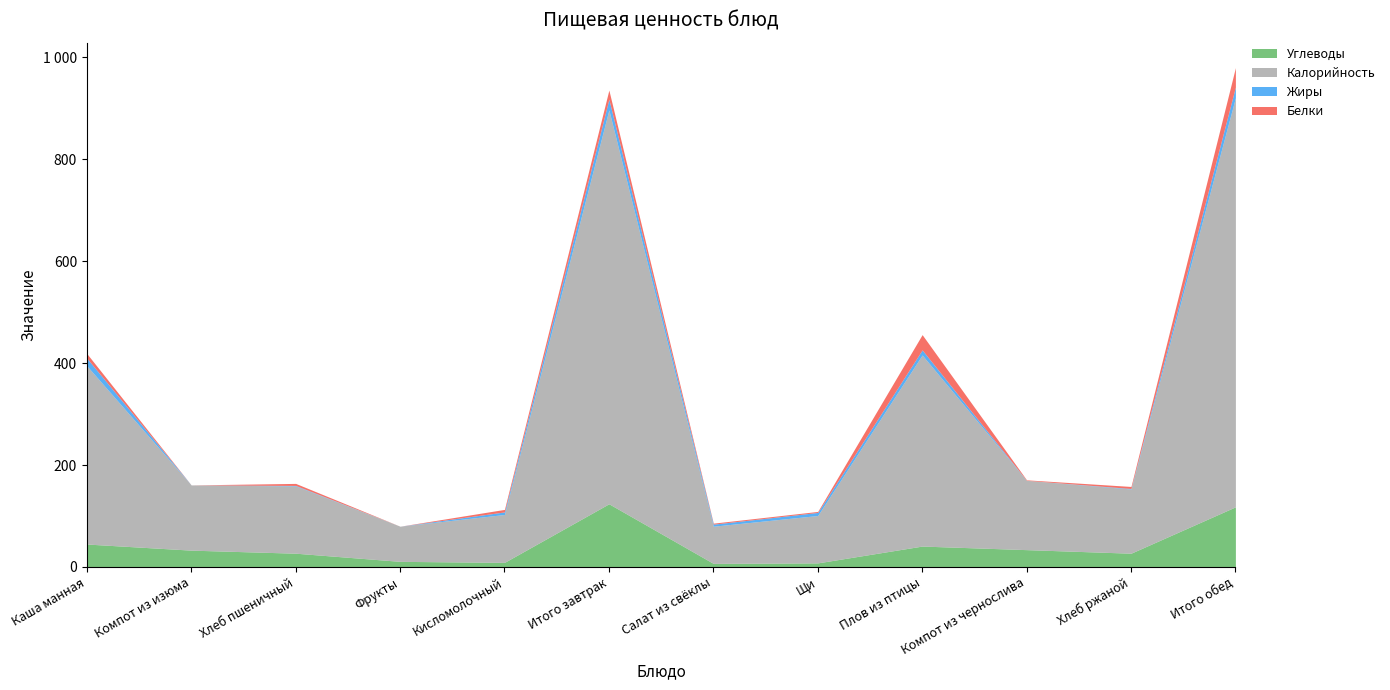

Reading left to right, extract all data points from this chart.

Белки: Каша манная=9	Компот из изюма=0	Хлеб пшеничный=4	Фрукты=0	Кисломолочный=5	Итого завтрак=18	Салат из свёклы=2	Щи=2	Плов из птицы=30	Компот из чернослива=1	Хлеб ржаной=4	Итого обед=38
Жиры: Каша манная=15	Компот из изюма=0	Хлеб пшеничный=1	Фрукты=0	Кисломолочный=5	Итого завтрак=21	Салат из свёклы=4	Щи=6	Плов из птицы=10	Компот из чернослива=0	Хлеб ржаной=1	Итого обед=21
Углеводы: Каша манная=45	Компот из изюма=33	Хлеб пшеничный=27	Фрукты=11	Кисломолочный=9	Итого завтрак=124	Салат из свёклы=7	Щи=8	Плов из птицы=41	Компот из чернослива=34	Хлеб ржаной=27	Итого обед=118
Калорийность: Каша манная=350	Компот из изюма=128	Хлеб пшеничный=132	Фрукты=69	Кисломолочный=94	Итого завтрак=773	Салат из свёклы=73	Щи=93	Плов из птицы=375	Компот из чернослива=136	Хлеб ржаной=126	Итого обед=803